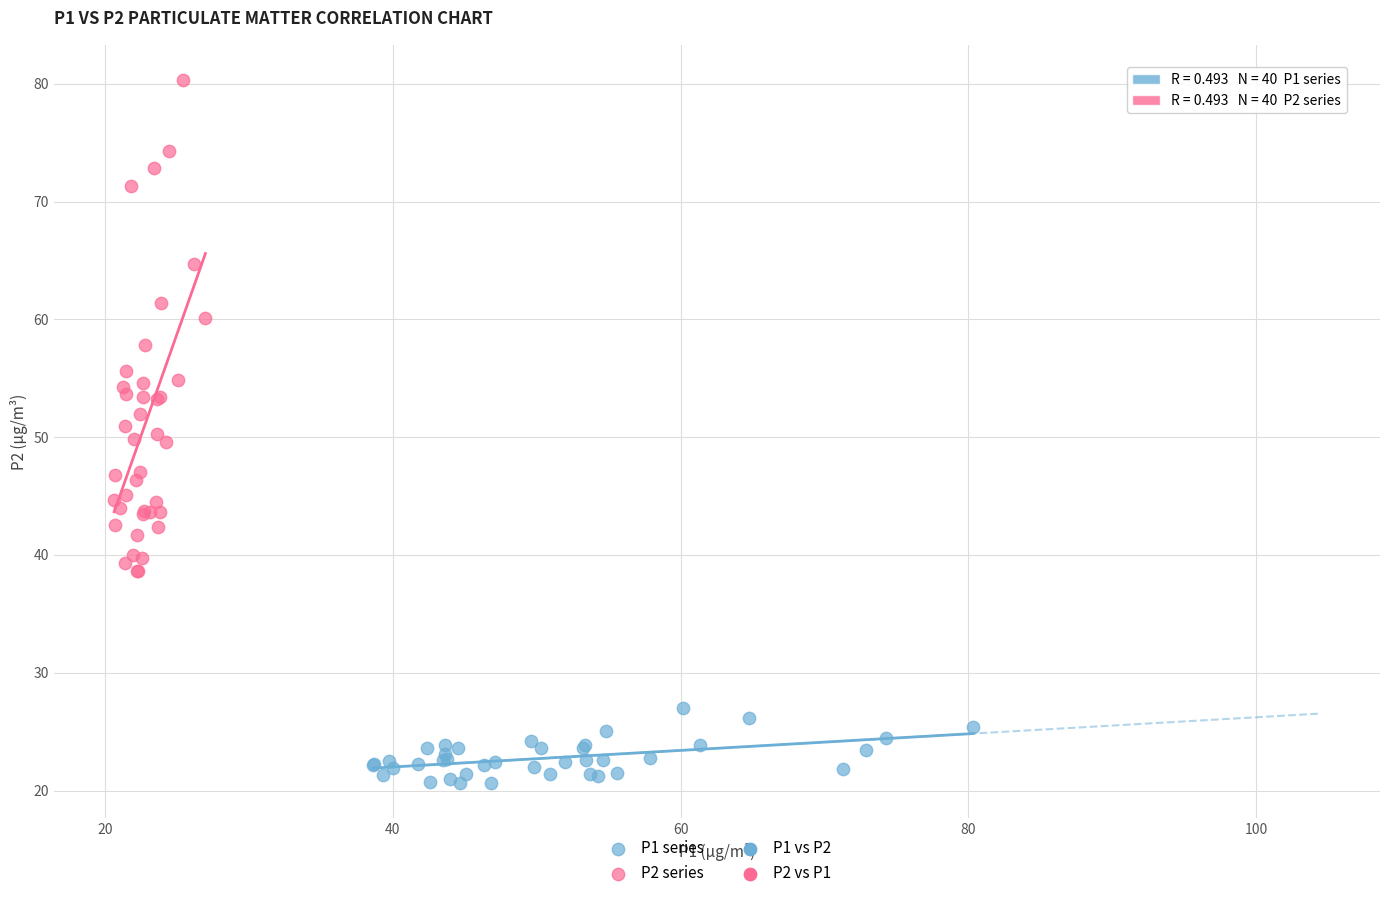

Which series reaches the minimum Y coordinate?

P1 series